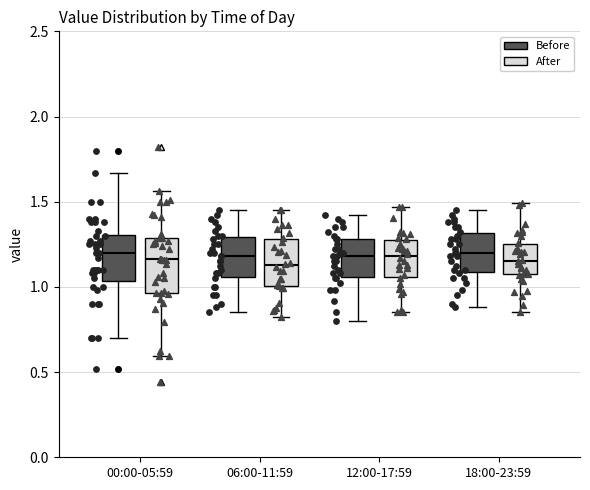

Reading left to right, transcribe this box plot: for each box, give where its median line is, the range the box spans, and where its two whiskers end, as read against the y-axis. The values are not printed on the chart, so give them approximately, as read against the axis.

00:00-05:59 (Before): median 1.20, box 1.05 to 1.30, whiskers 0.70 to 1.65
00:00-05:59 (After): median 1.15, box 0.95 to 1.30, whiskers 0.60 to 1.55
06:00-11:59 (Before): median 1.20, box 1.05 to 1.30, whiskers 0.85 to 1.45
06:00-11:59 (After): median 1.15, box 1.00 to 1.30, whiskers 0.80 to 1.45
12:00-17:59 (Before): median 1.20, box 1.05 to 1.30, whiskers 0.80 to 1.40
12:00-17:59 (After): median 1.20, box 1.05 to 1.25, whiskers 0.85 to 1.45
18:00-23:59 (Before): median 1.20, box 1.10 to 1.30, whiskers 0.90 to 1.45
18:00-23:59 (After): median 1.15, box 1.05 to 1.25, whiskers 0.85 to 1.50